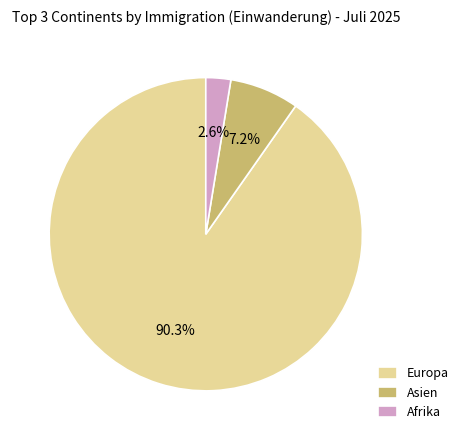

How much of the chart is everything except Afrika?

97.4%